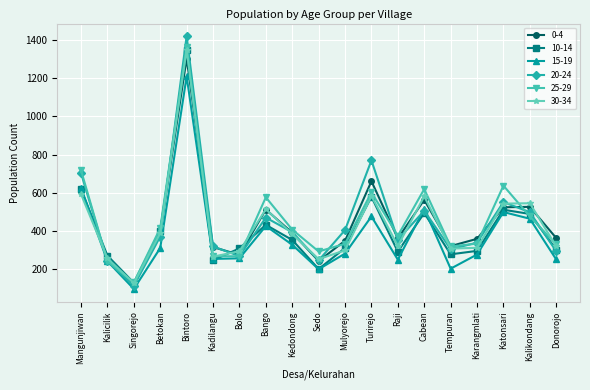

Is the value of 10-14 at Bintoro greater than the value of 20-24 at Katonsari?

Yes